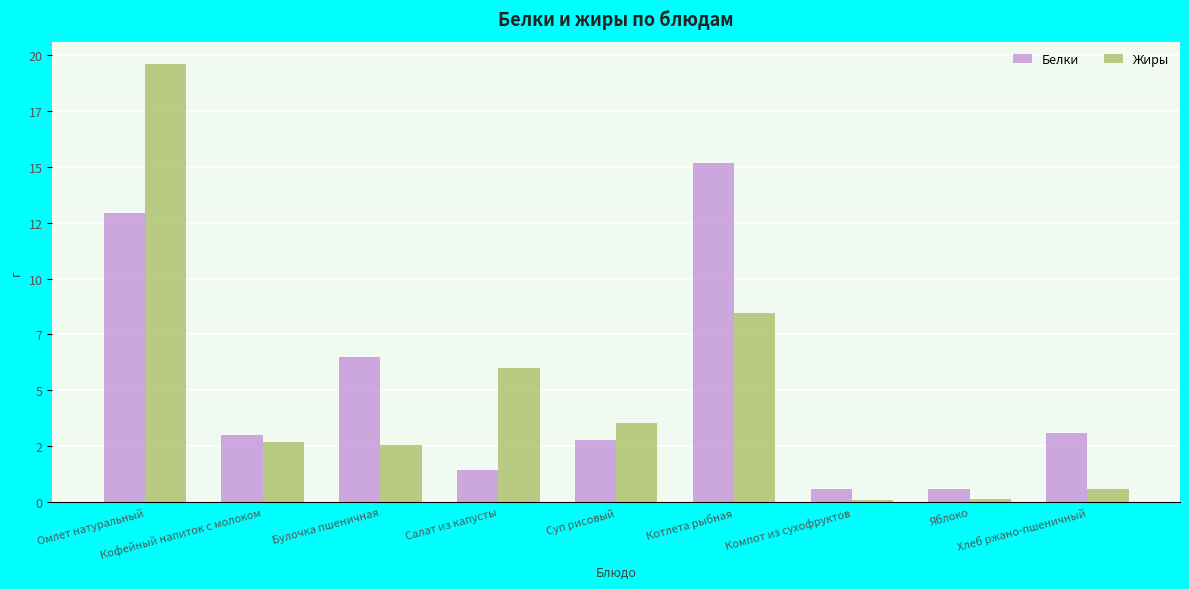

What is the value of the Жиры bar at the 4th from the left?

6.0